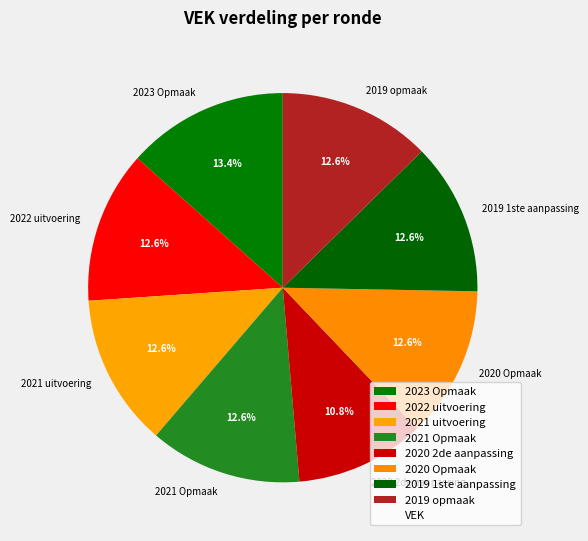

What is the ratio of the value at 2020 Opmaak to the value at 2021 uitvoering?

1.0